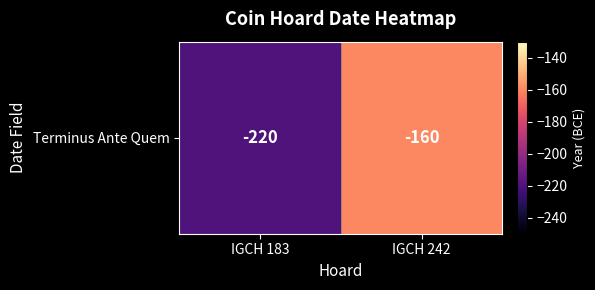

Rank the categories by value from lowest to highest.

IGCH 183, IGCH 242